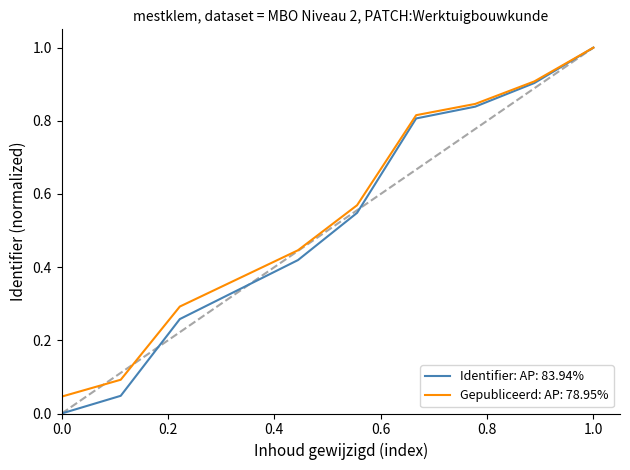

What is the maximum value shown in the chart?

1.0